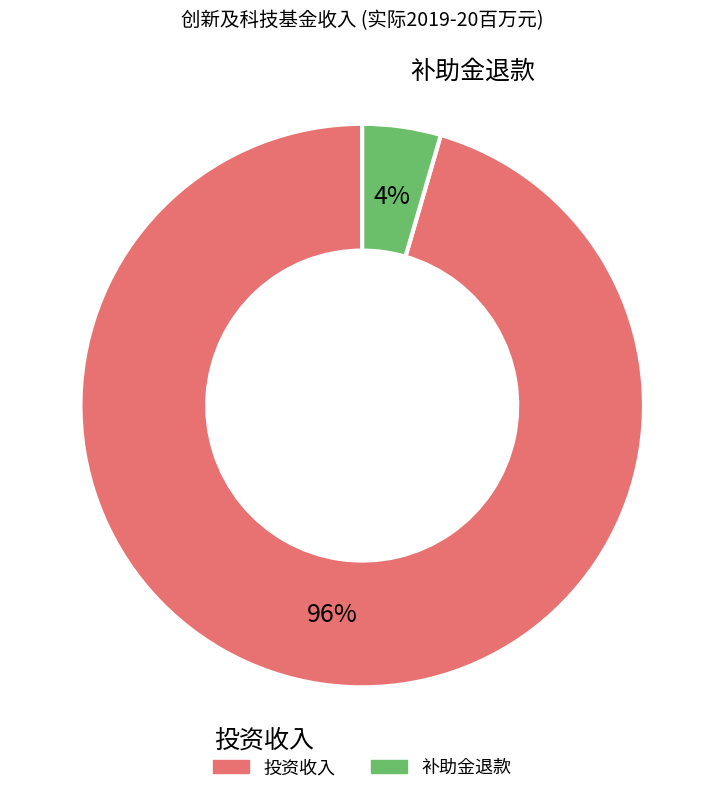

True or false: 投资收入 accounts for 96% of the total.

True